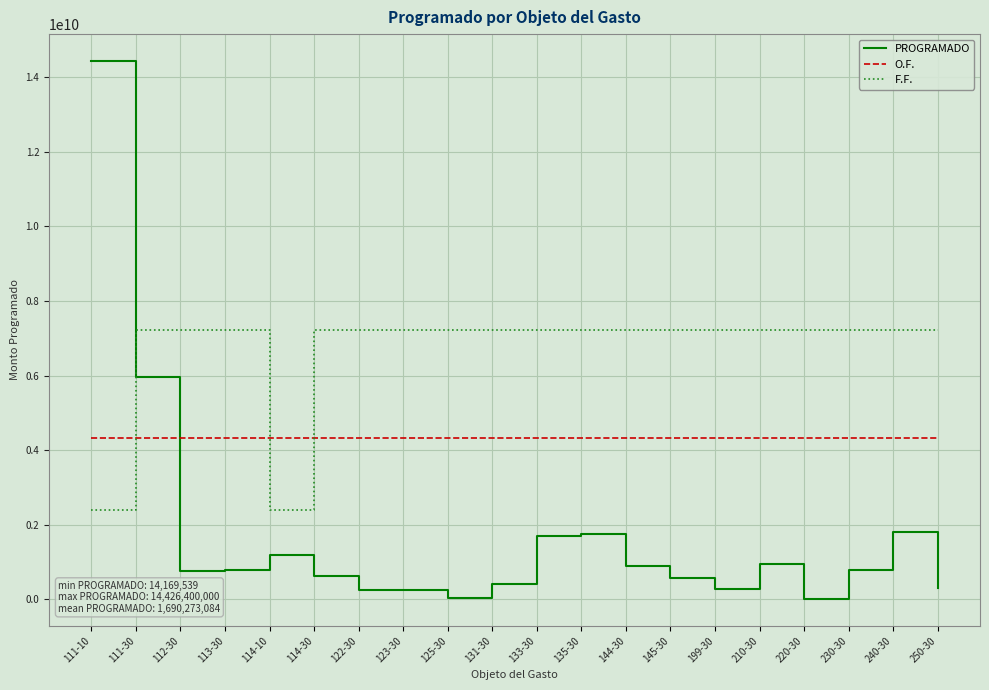

Which label corresponds to the largest value in the chart?

111-10